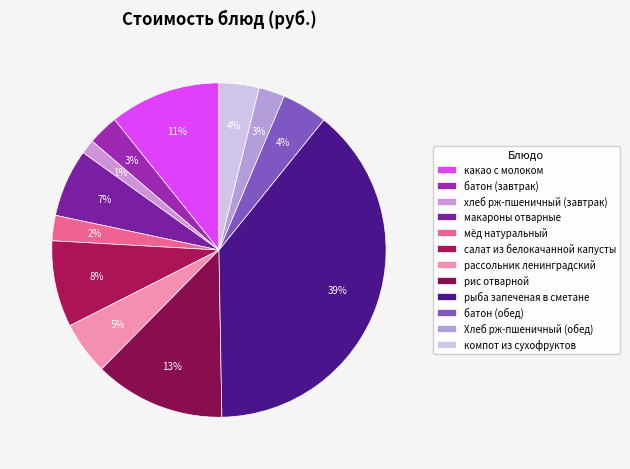

Between рис отварной and рассольник ленинградский, which is larger?

рис отварной